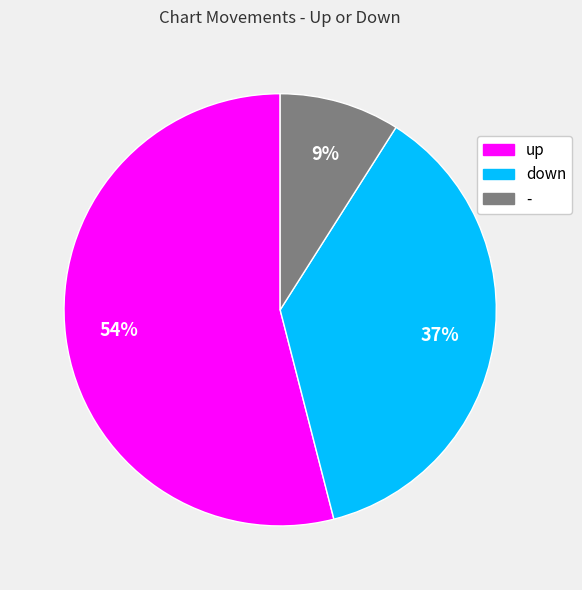

The up slice represents 54% of the pie. True or false?

True